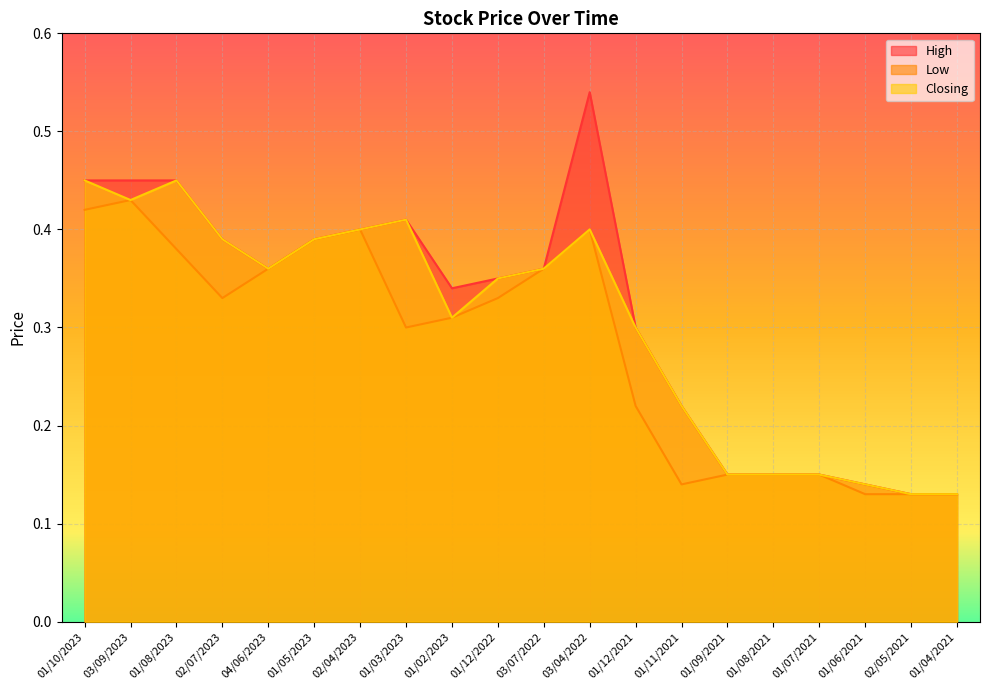

What is the lowest value of the Low series?

0.1